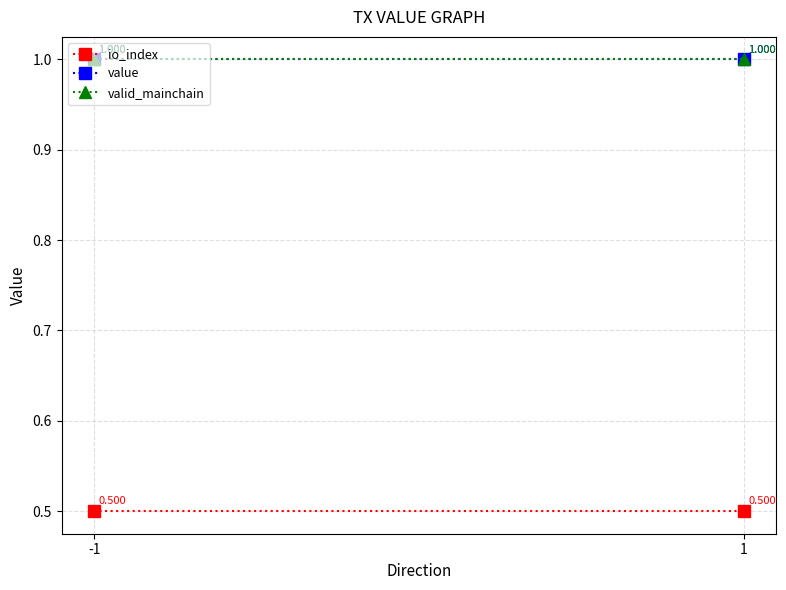

What is the average value of the valid_mainchain series?

1.0